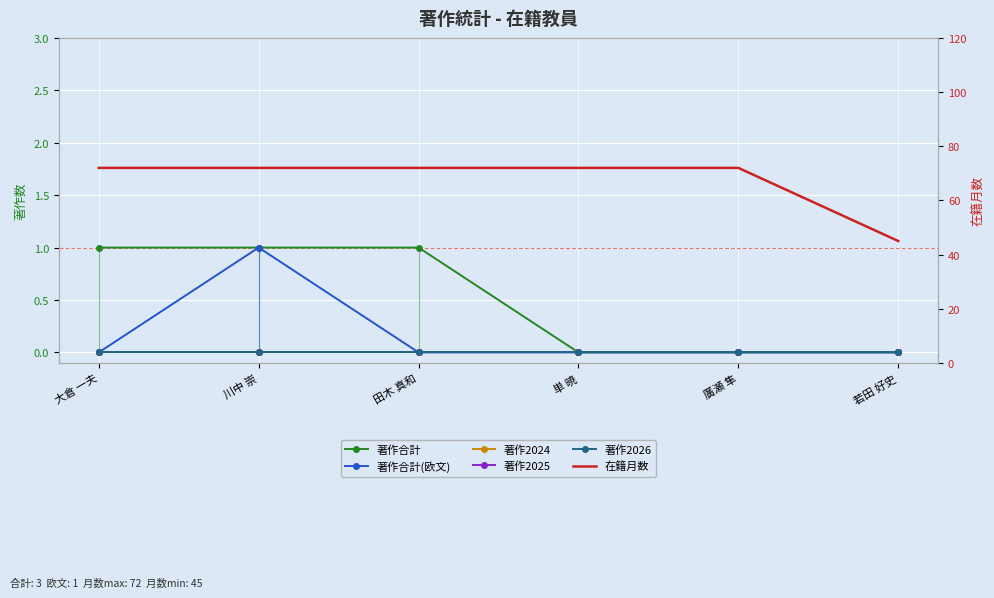

What is the label of the 3rd point from the right?

単 暁